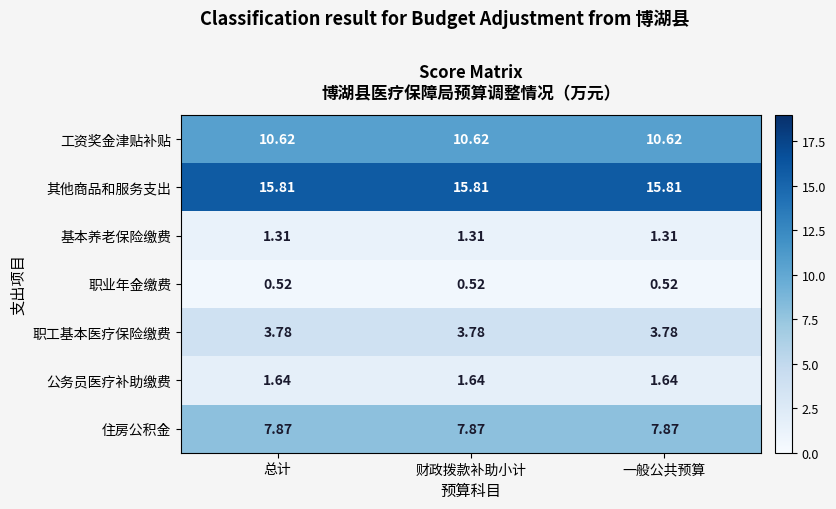

Rank the series at 一般公共预算 from highest to lowest value.

其他商品和服务支出, 工资奖金津贴补贴, 住房公积金, 职工基本医疗保险缴费, 公务员医疗补助缴费, 基本养老保险缴费, 职业年金缴费